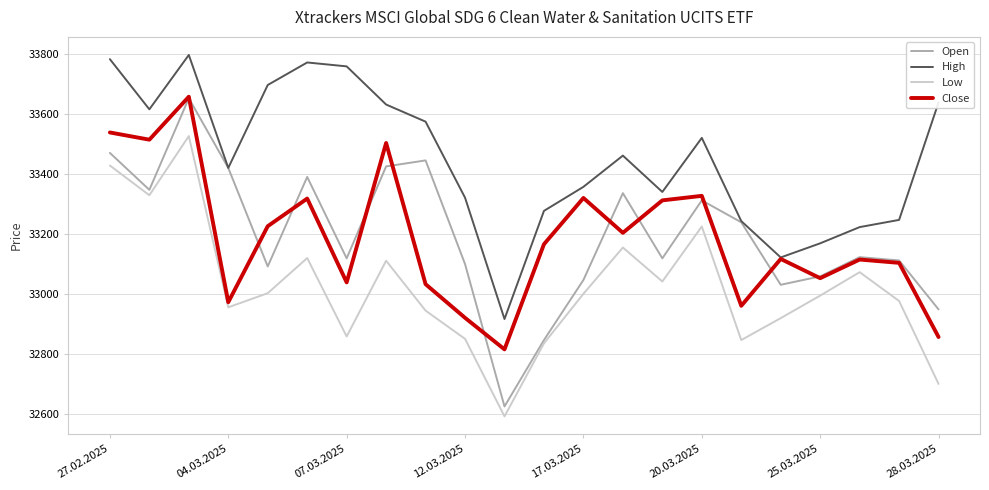

Which series has the largest total across all categories?

High